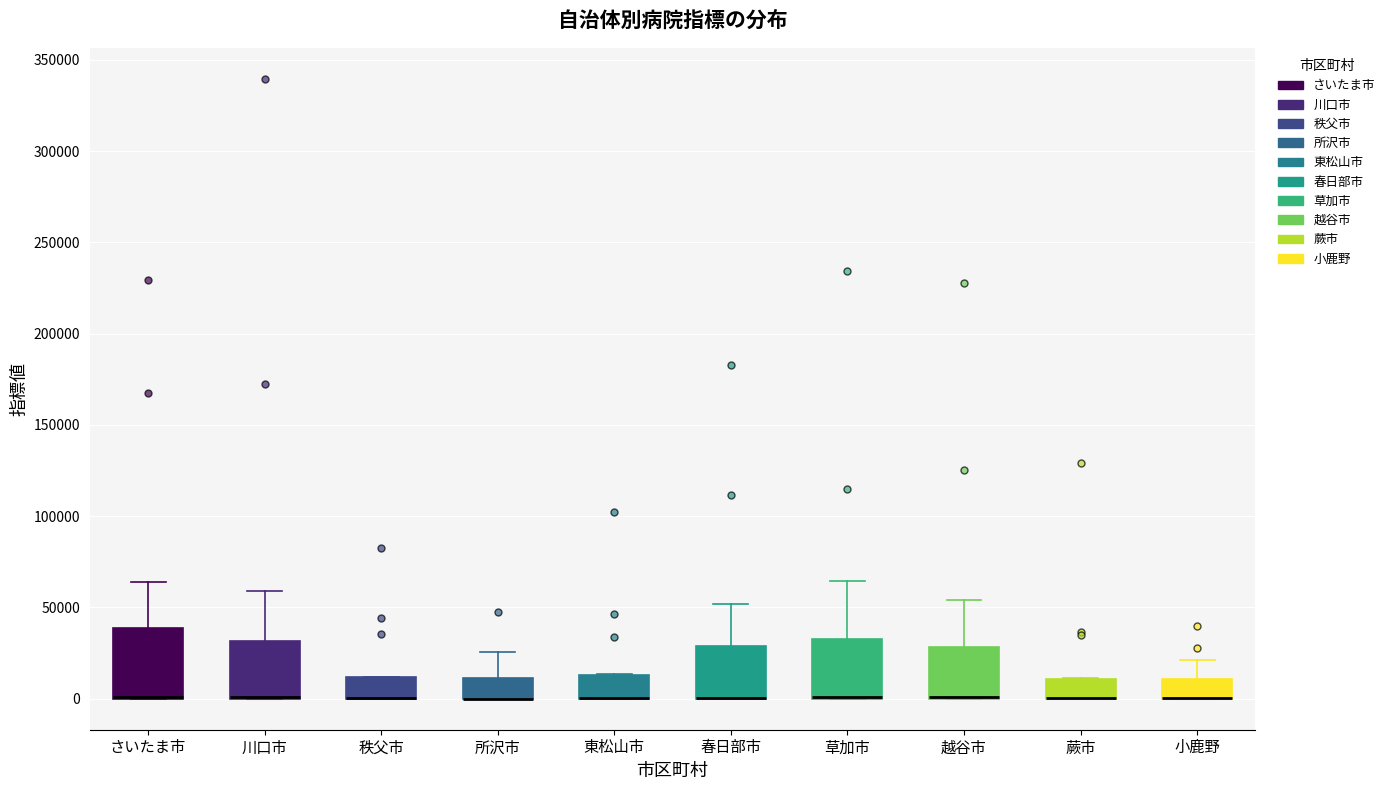

Which box is the tallest, from its lower edge to its upper edge?

さいたま市